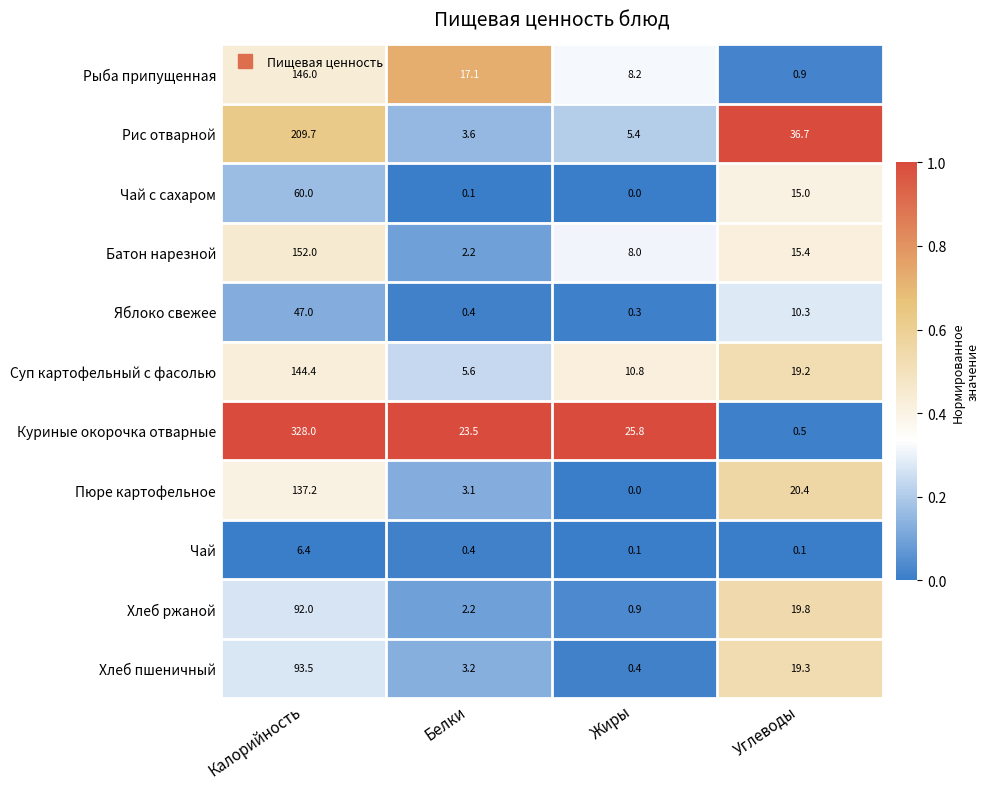

Is it true that Чай с сахаром equals 7.3 at Углеводы?

False